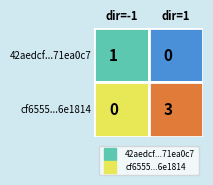

What is the average value of the cf6555a06b518f57c8fe2a08d39c2716c6e1814 series?

2